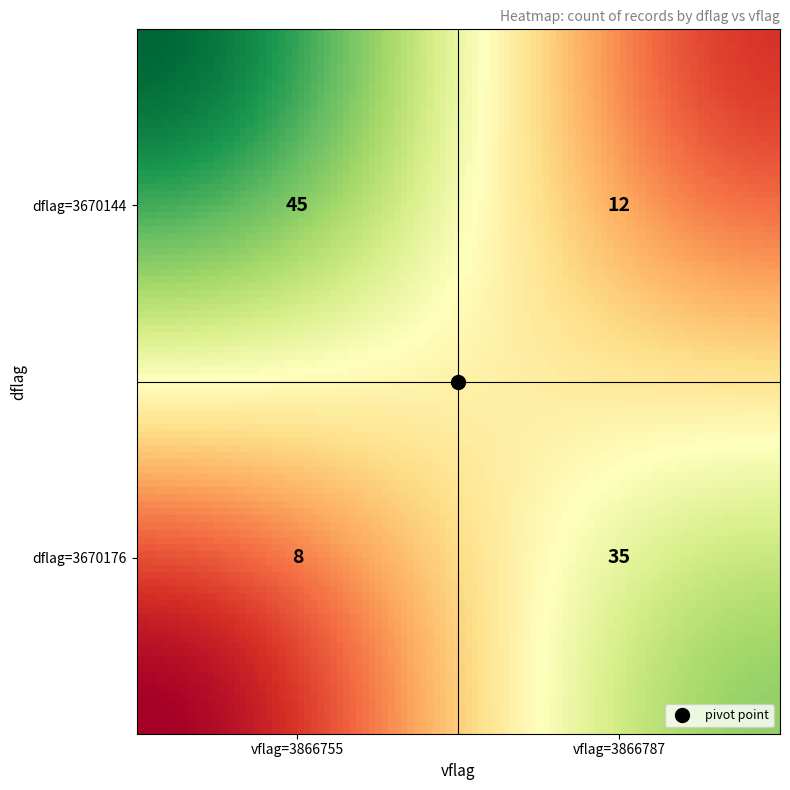

Is it true that the value at 3670144_3866755 is 70?

False